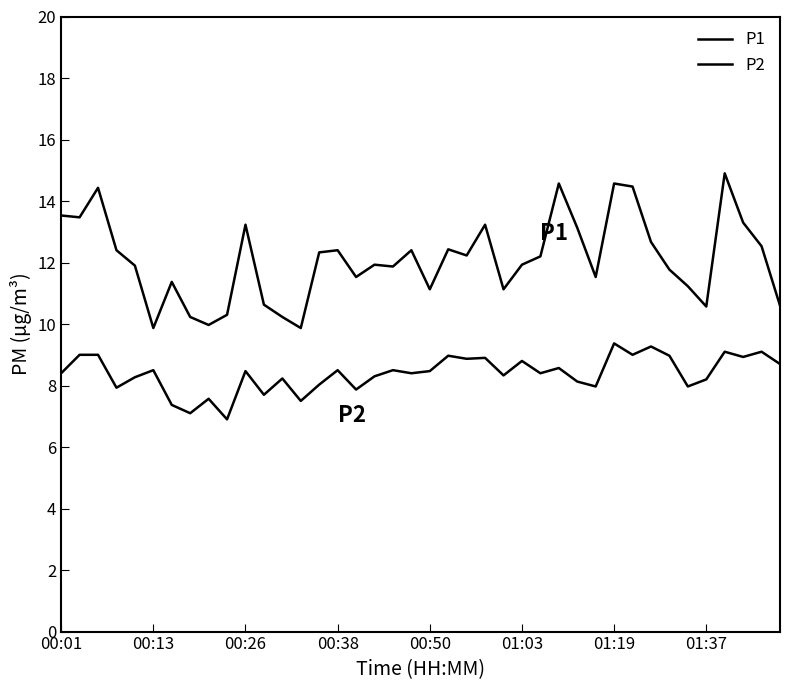

How many lines are shown in the chart?

2